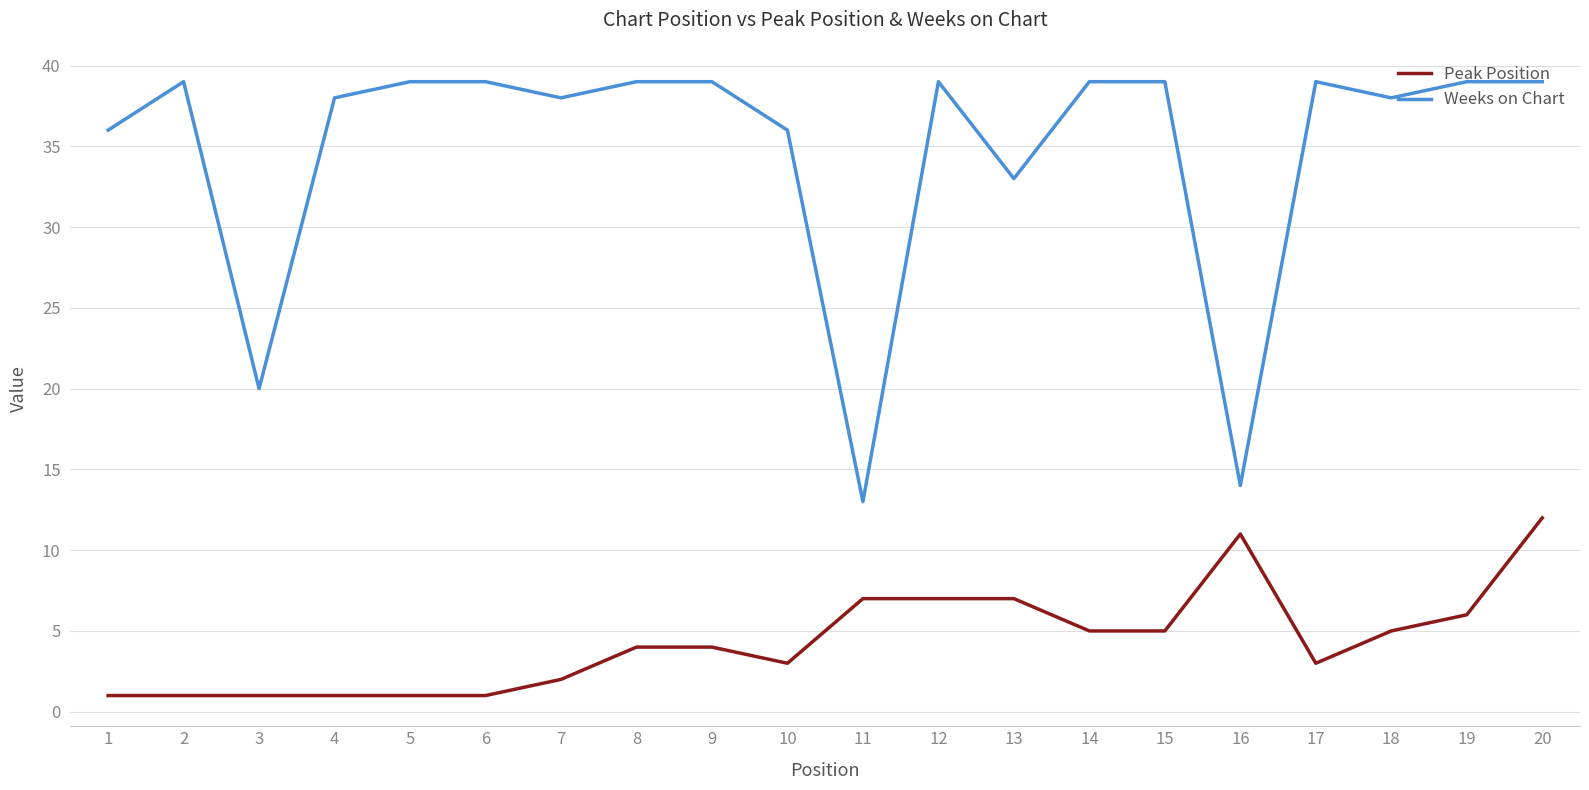

What is the average value of the Weeks on Chart series?

35